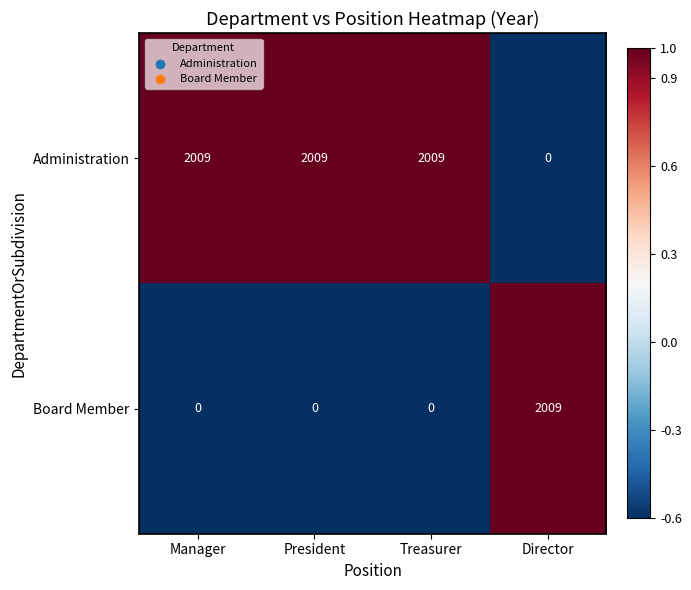

Reading left to right, transcribe all the data shown in this chart.

Administration: 2009	2009	2009	0
Board Member: 0	0	0	2009